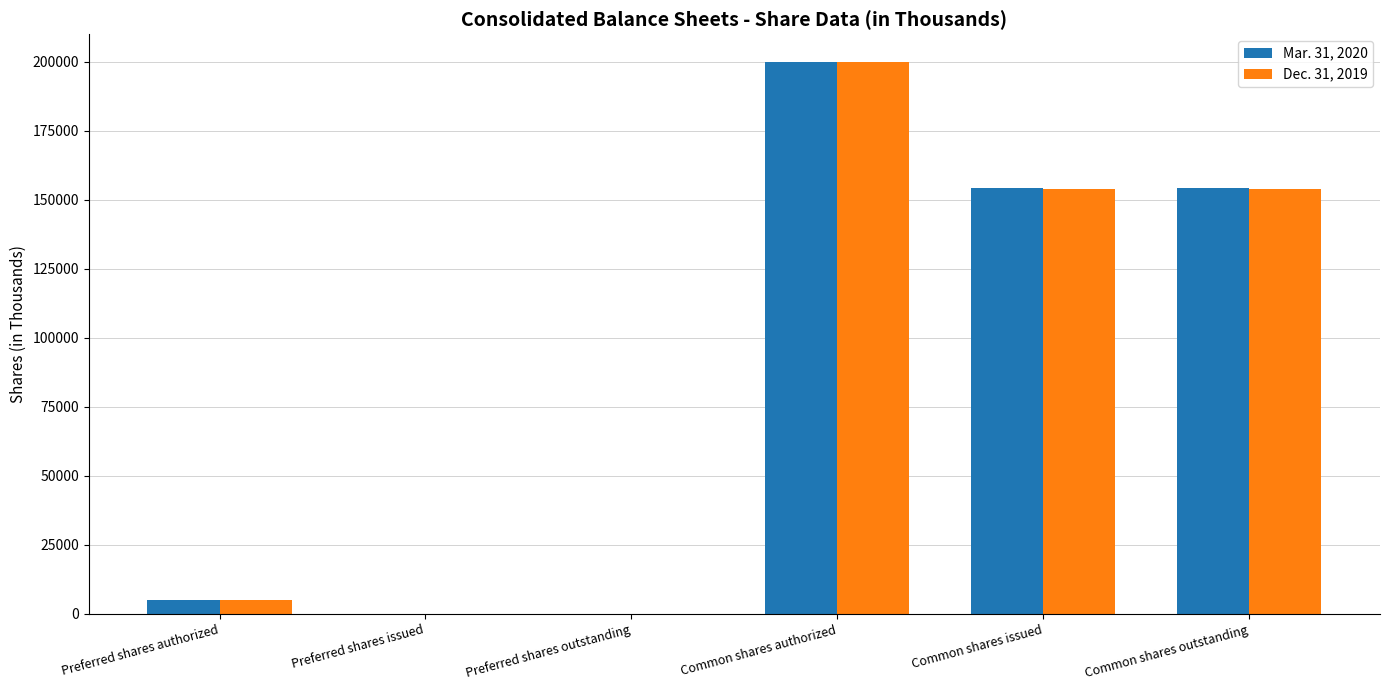

Is it true that Dec. 31, 2019 equals 0 at Preferred shares issued?

True